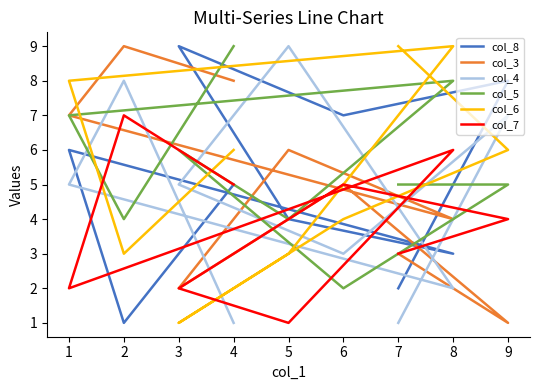

How many data points in col_7 are less than 4?

4